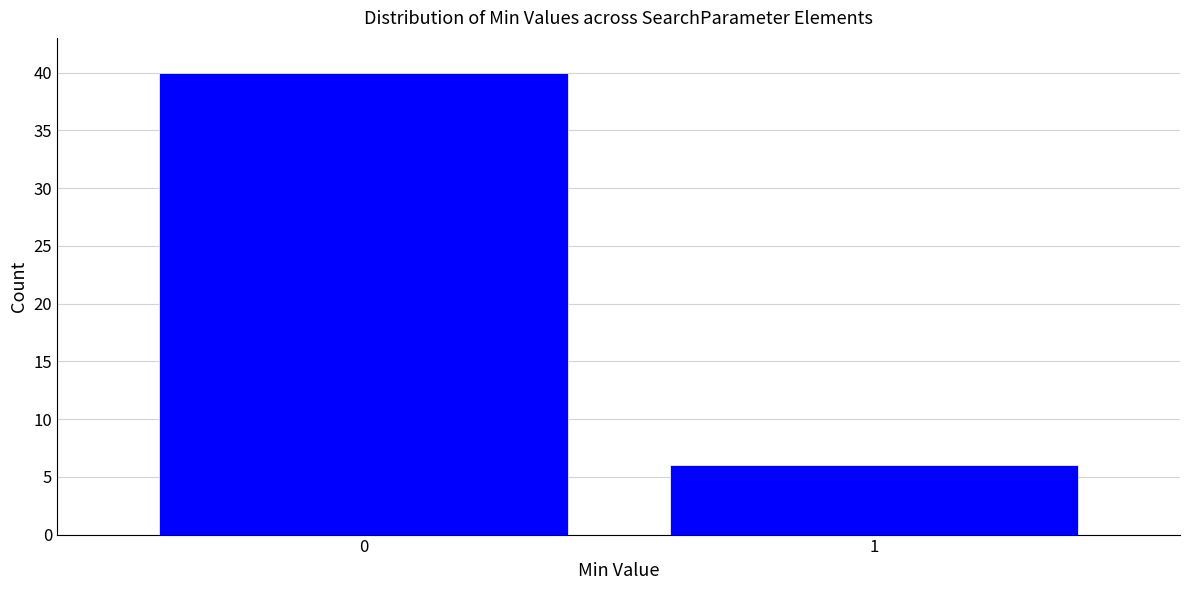

Reading left to right, list all the values displayed in this chart.

40	6